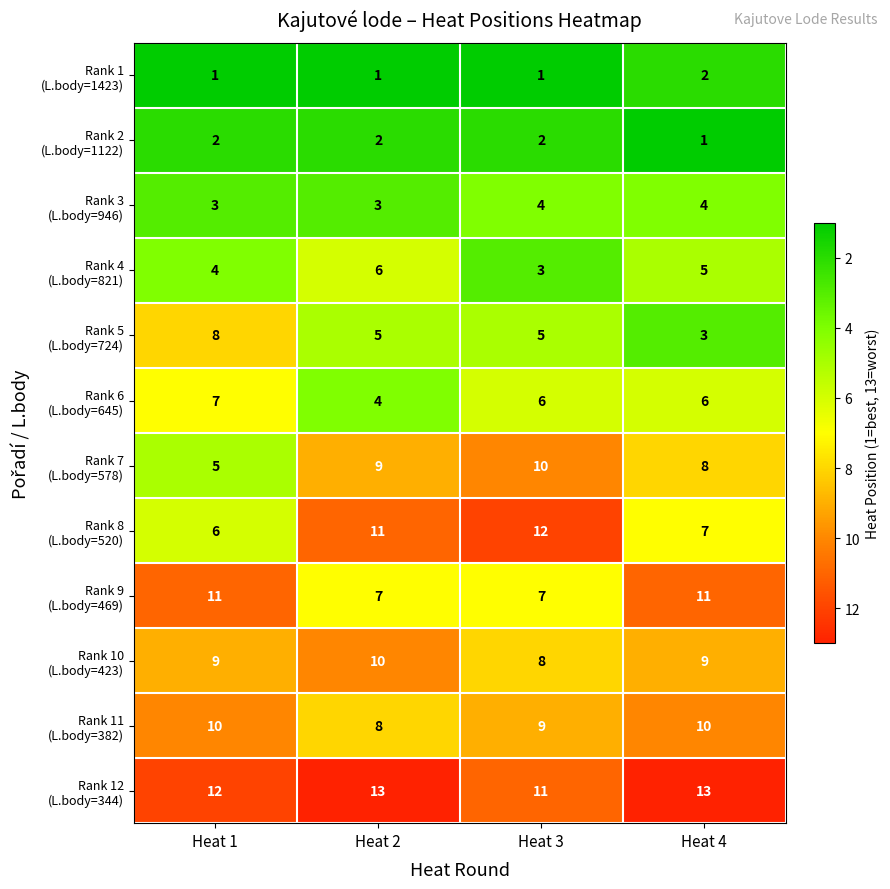

What is the total value across all series at Heat 3?

78